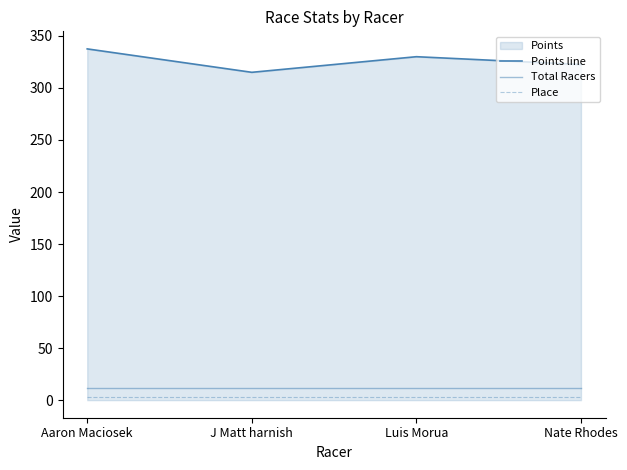

True or false: Points line and Total Racers cross at least once.

False